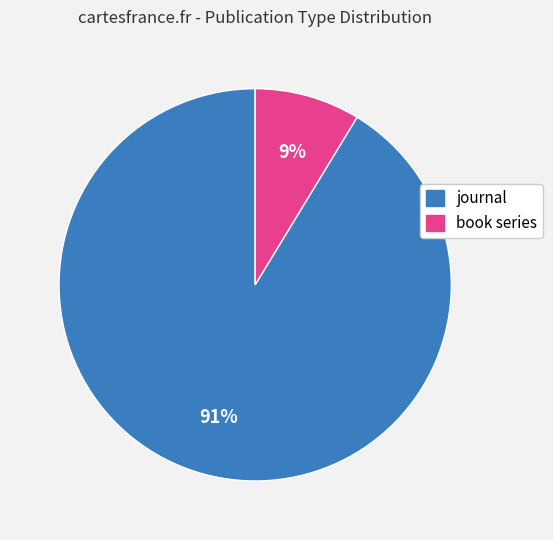

To the nearest percent, what is the average slice percentage?

50%